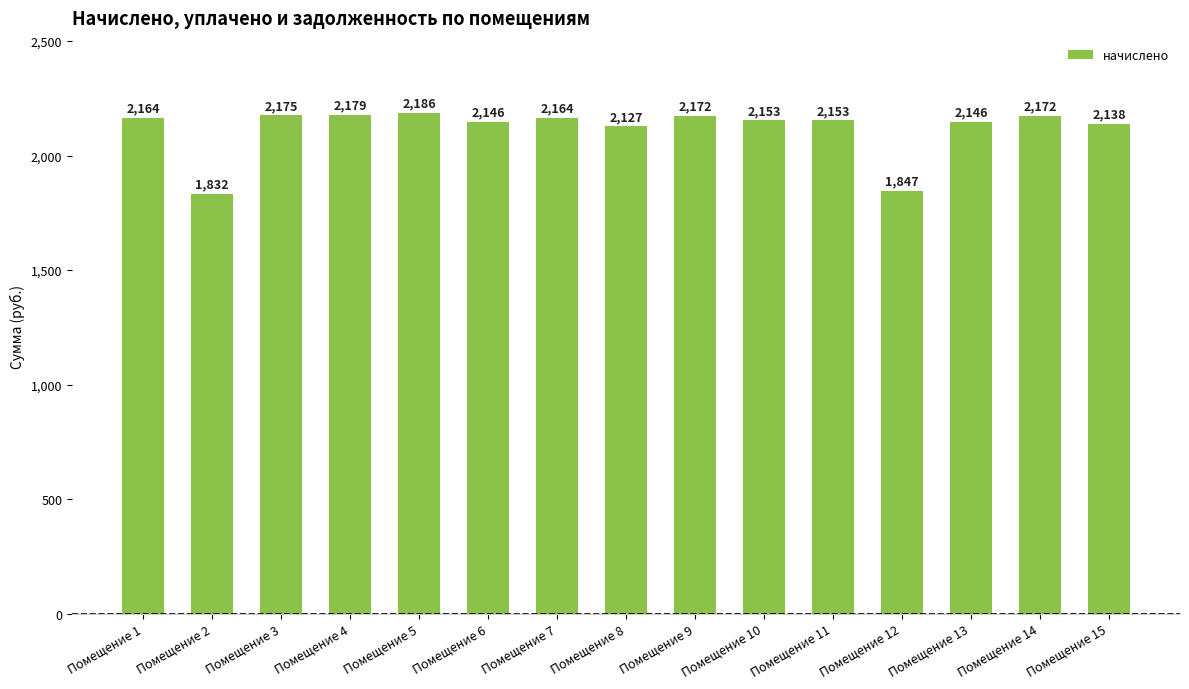

Approximately how many times larger is the value at Помещение 4 compared to Помещение 2?

1.2